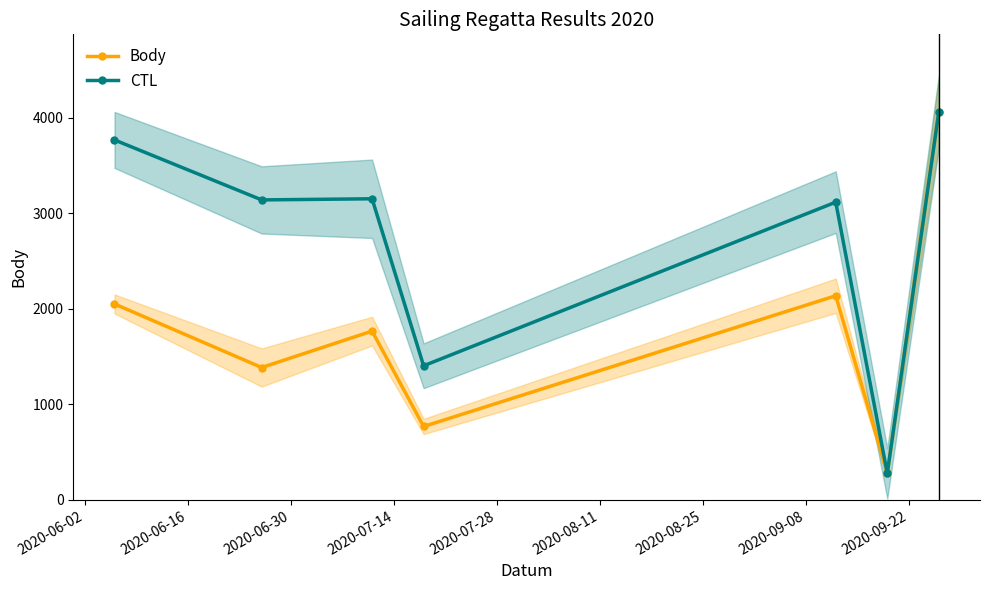

What is the value of the CTL point at the 3rd from the left?

3150.9